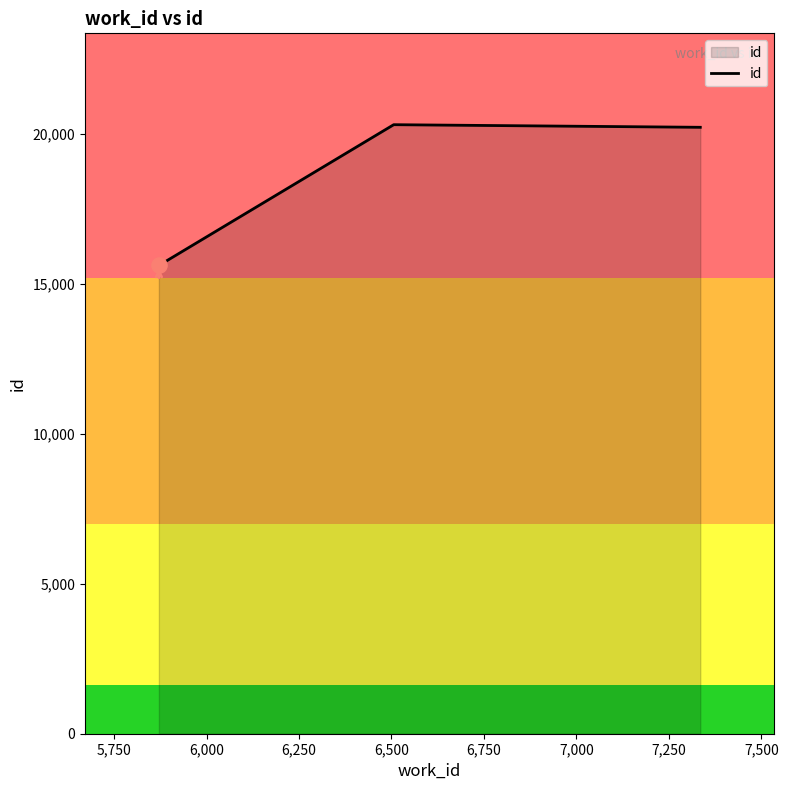

What is the greatest value displayed?

20305